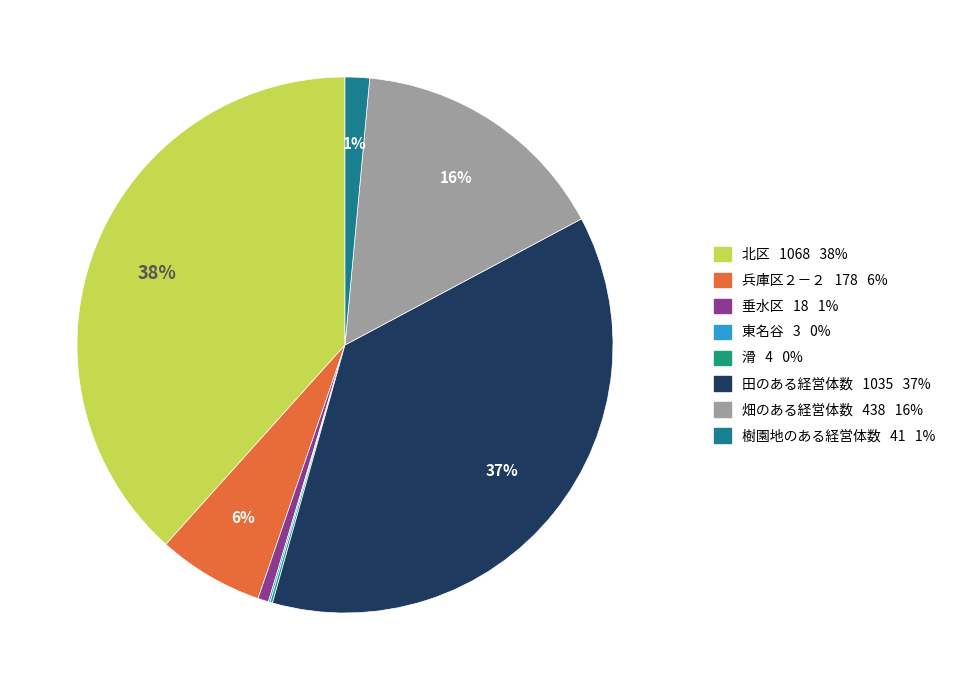

To the nearest percent, what is the difference between the largest and smallest slice percentages?

38%